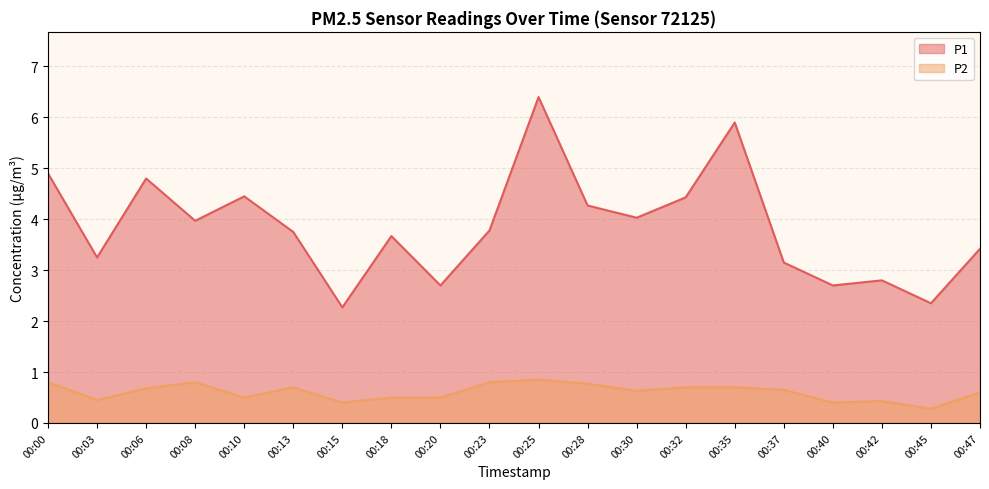

What is the spread (max minus min) of values at 00:18?

3.2